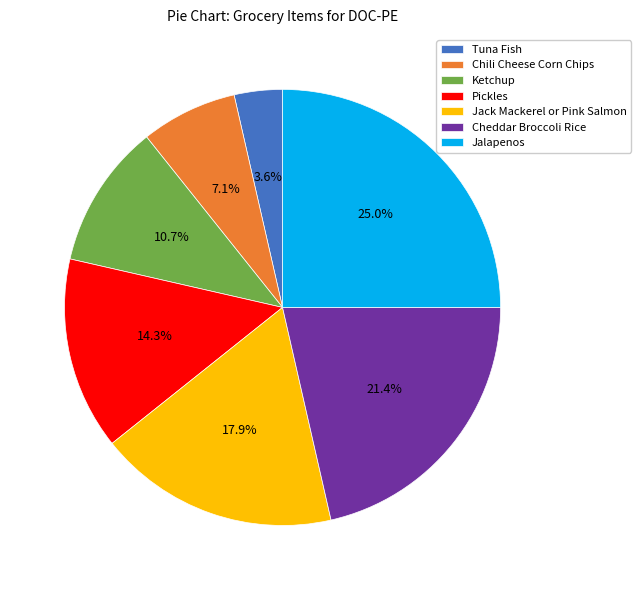

What is the ratio of the value at Chili Cheese Corn Chips to the value at Ketchup?

0.7